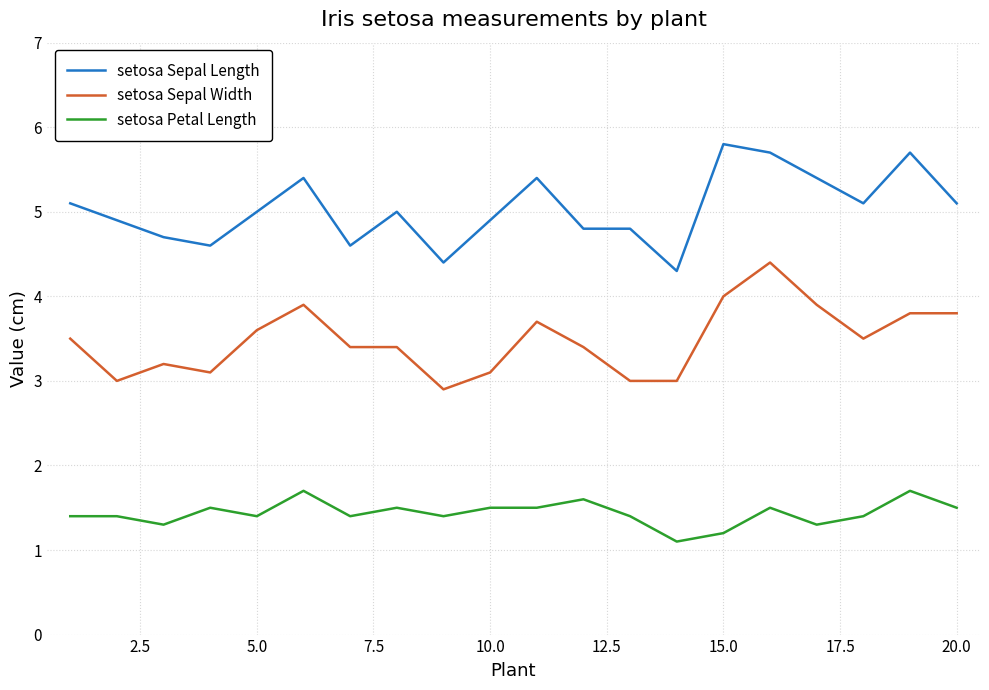

At how many categories does at least one series exceed 4?

20